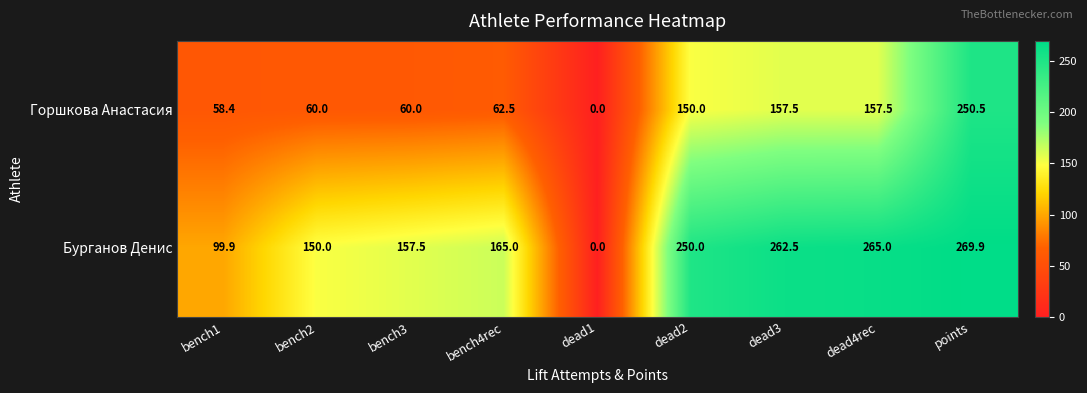

How many data points does each series have?

9